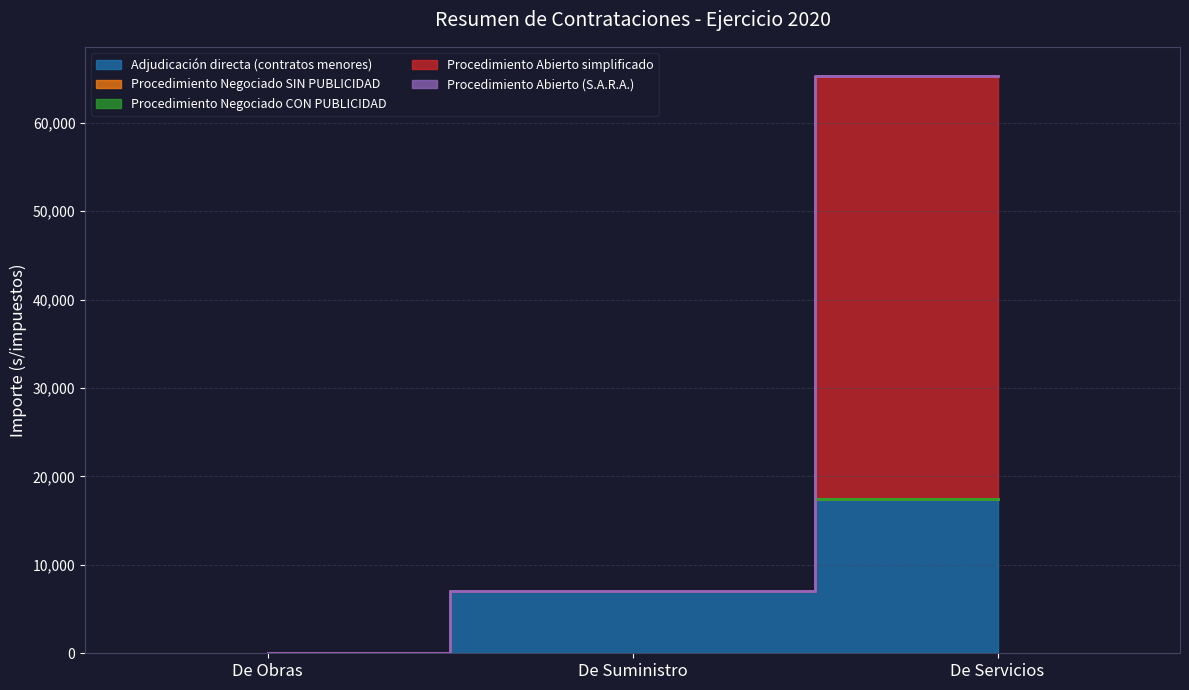

Reading left to right, what are all the values shown in this chart?

Adjudicación directa (contratos menores): 0.0	7056.4	17460.4
Procedimiento Negociado SIN PUBLICIDAD: 0.0	0.0	0.0
Procedimiento Negociado CON PUBLICIDAD: 0.0	0.0	0.0
Procedimiento Abierto simplificado: 0.0	0.0	47871.4
Procedimiento Abierto (S.A.R.A.): 0.0	0.0	0.0